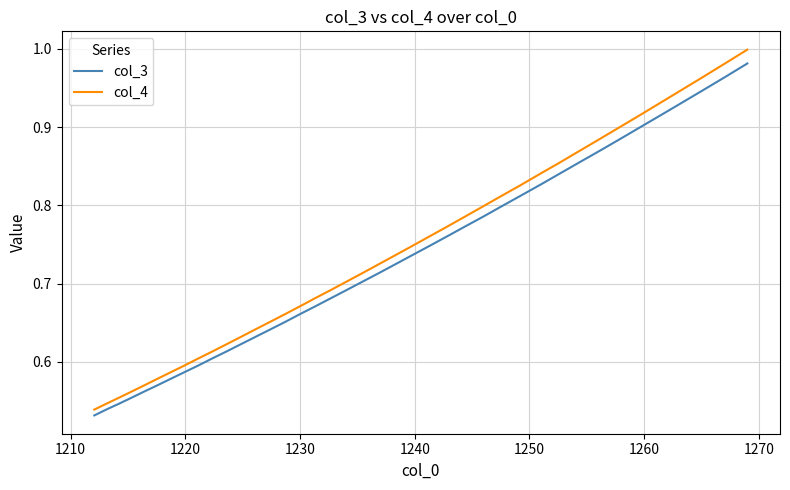

Which series has the largest range (max minus min)?

col_4